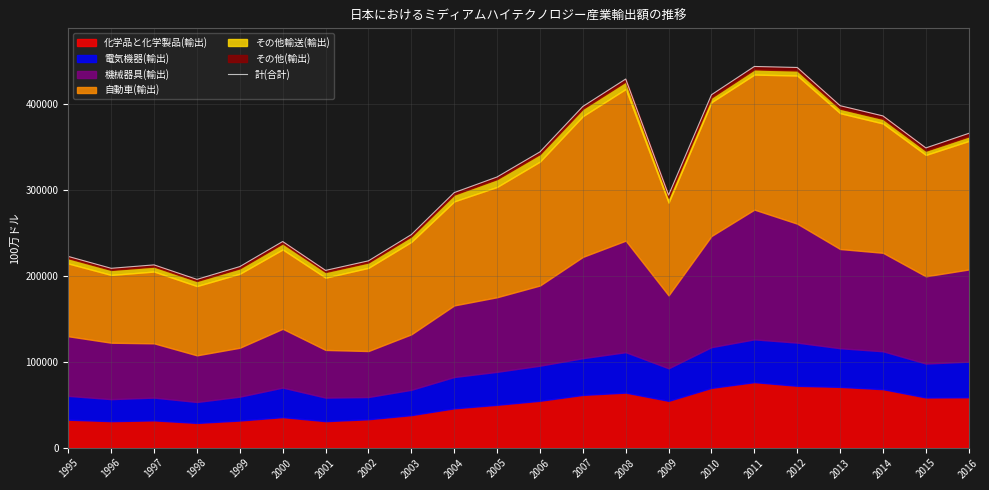

Reading left to right, transcribe all the data shown in this chart.

1995=222877.4	1996=209058.9	1997=213045.0	1998=196153.9	1999=211062.8	2000=240275.2	2001=206611.7	2002=217756.1	2003=248303.5	2004=297268.9	2005=315472.2	2006=344691.1	2007=397633.9	2008=429593.2	2009=294304.4	2010=411265.5	2011=444211.2	2012=443036.0	2013=398518.6	2014=386587.8	2015=349305.7	2016=366281.4